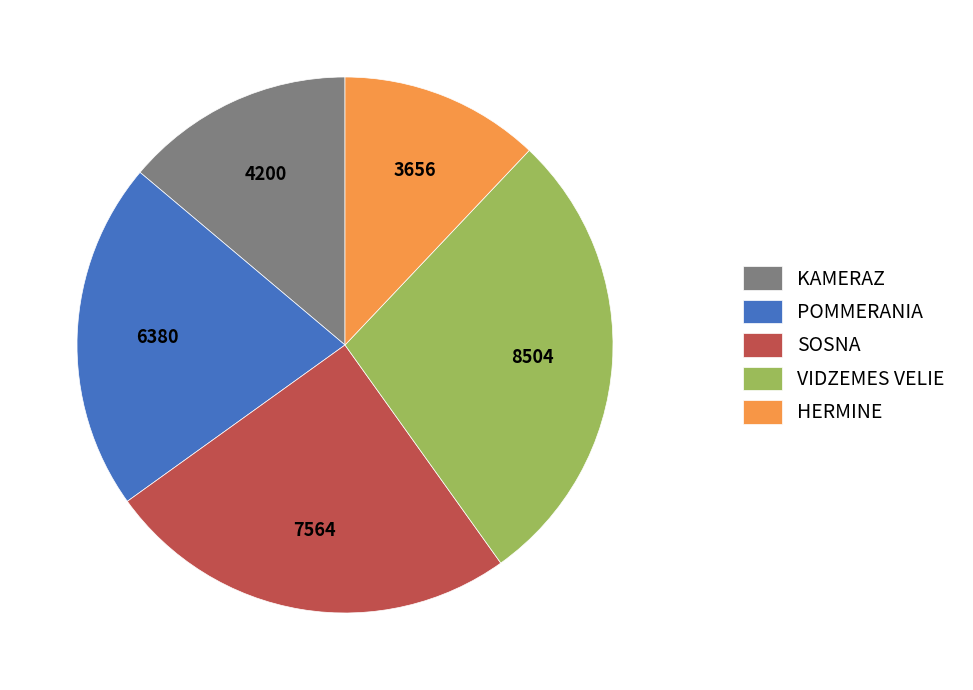

The VIDZEMES VELIE slice represents 21% of the pie. True or false?

False